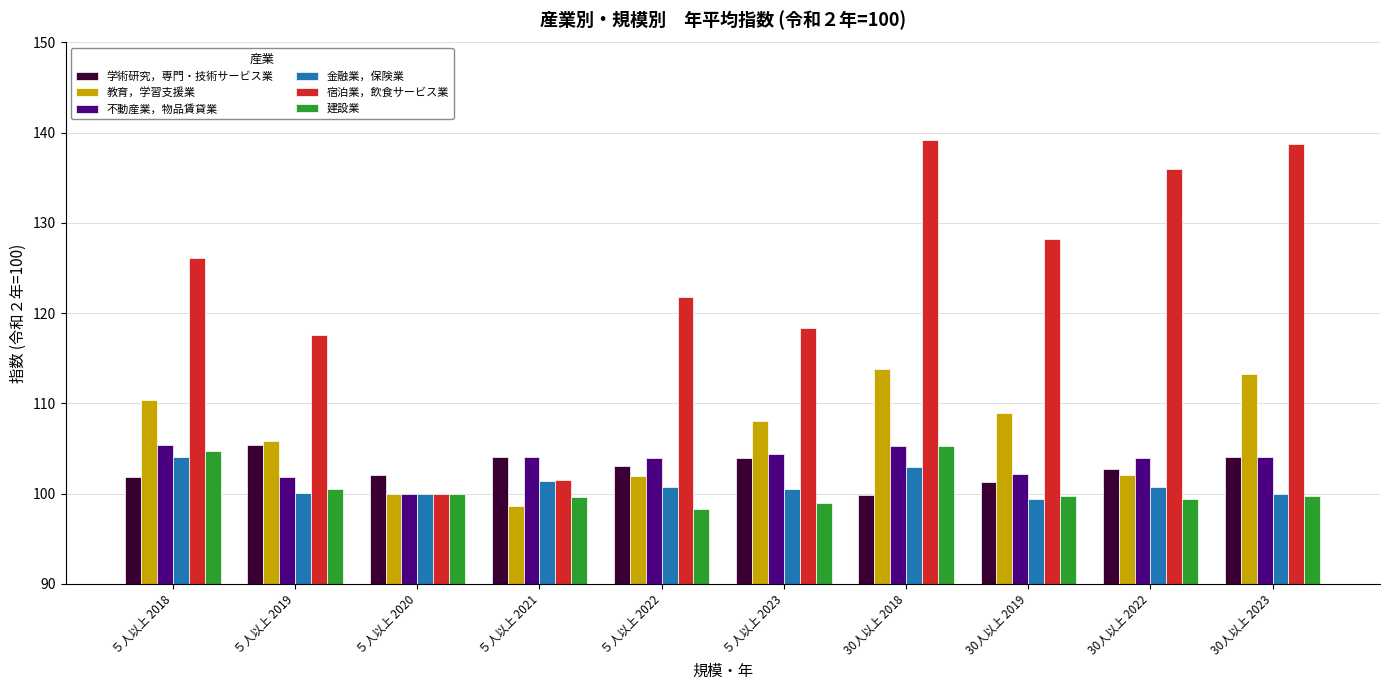

What is the average value of the 学術研究，専門・技術サービス業 series?

102.8